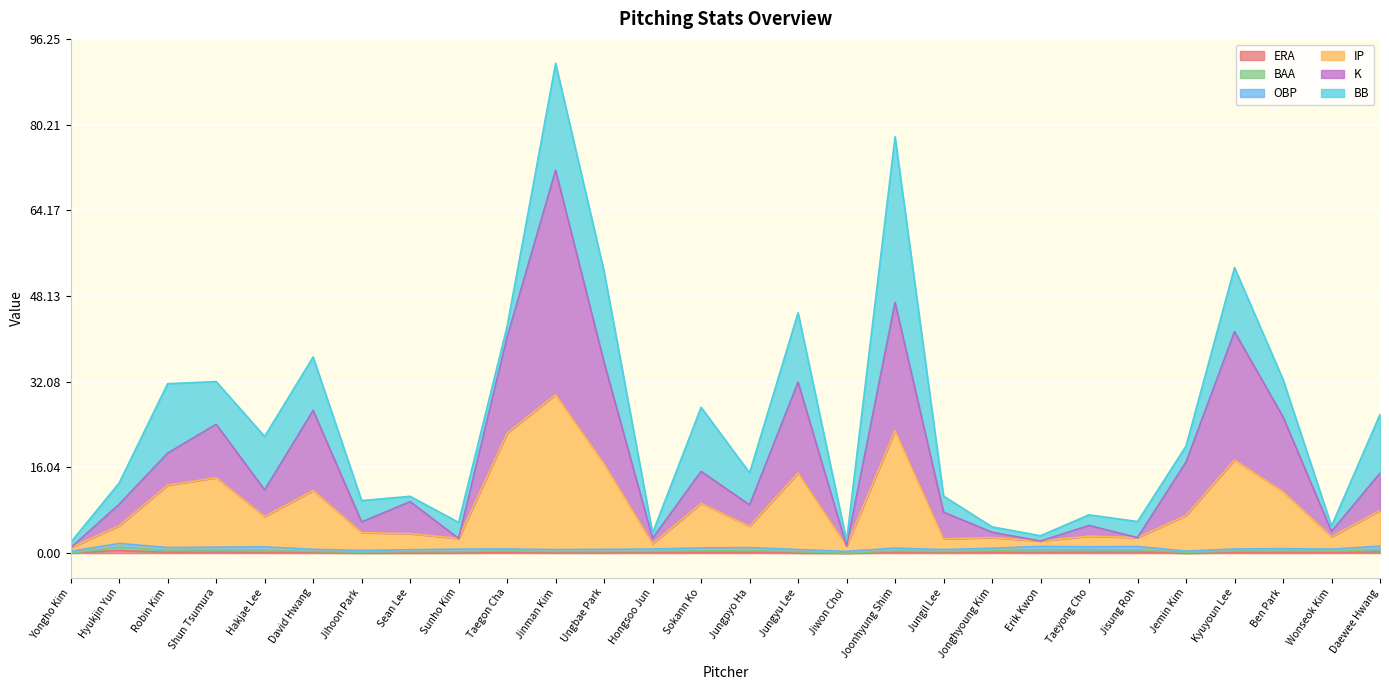

Between Sokann Ko and Taegon Cha, which is larger?

Sokann Ko